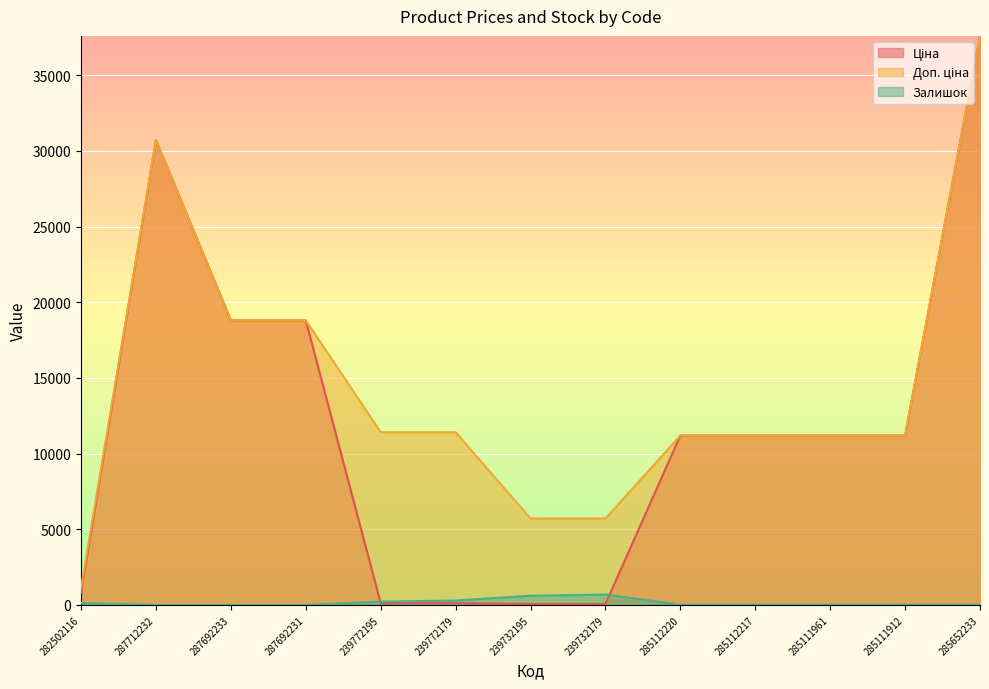

At how many categories does at least one series exceed 10062?

10